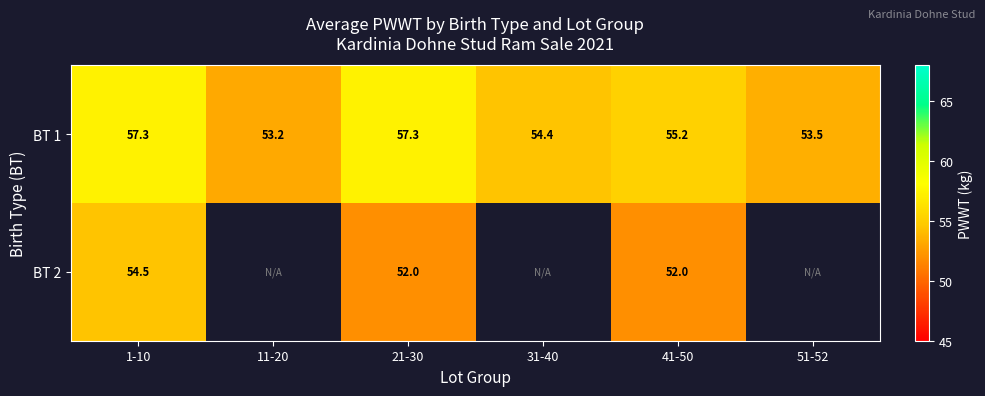

Where does the BT 1 series first go above 55?

1-10